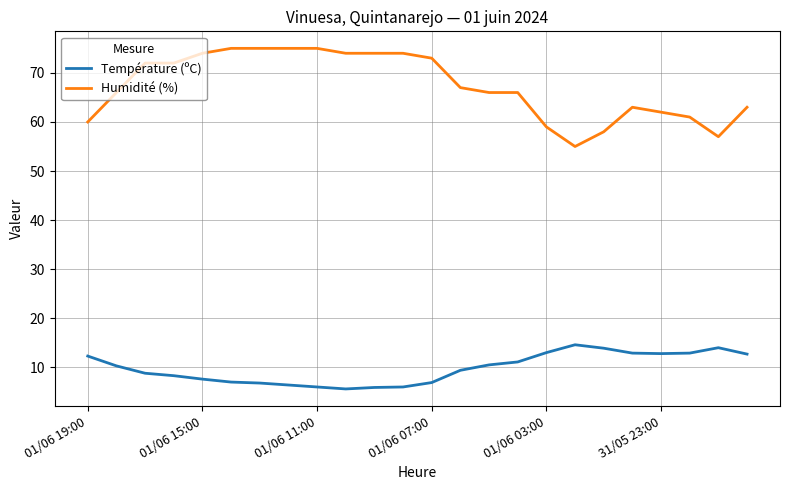

What is the maximum value shown in the chart?

75.0